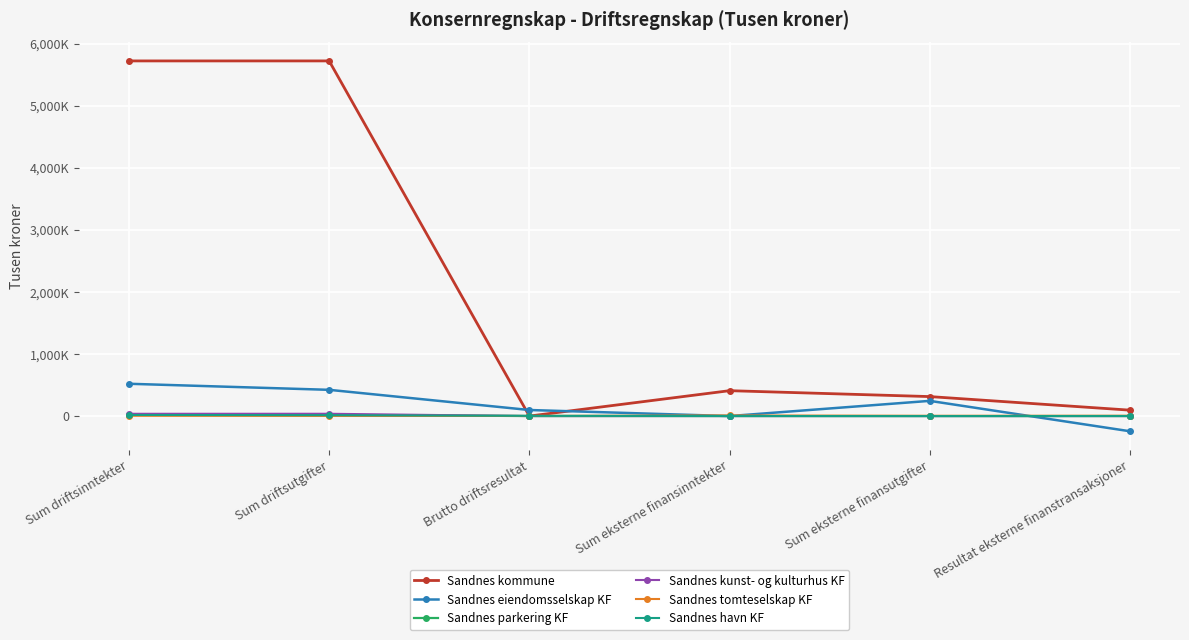

True or false: Sandnes eiendomsselskap KF has a value of 97637.7 at Brutto driftsresultat.

True